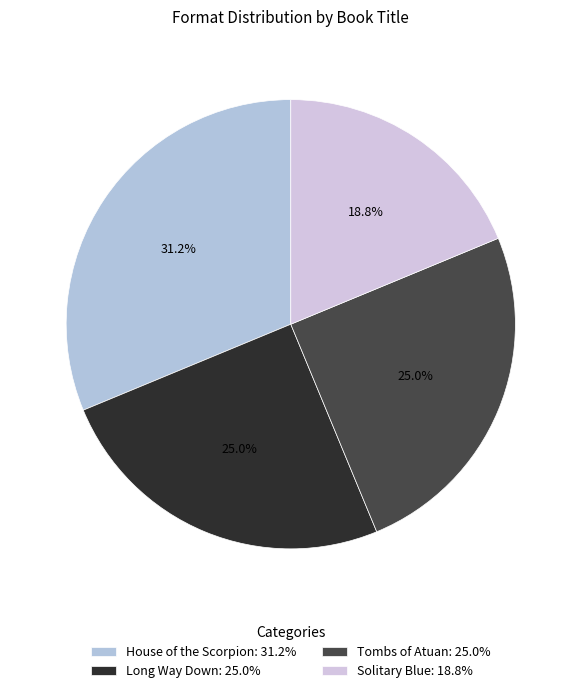

What percentage is the Tombs of Atuan slice, to the nearest percent?

25%